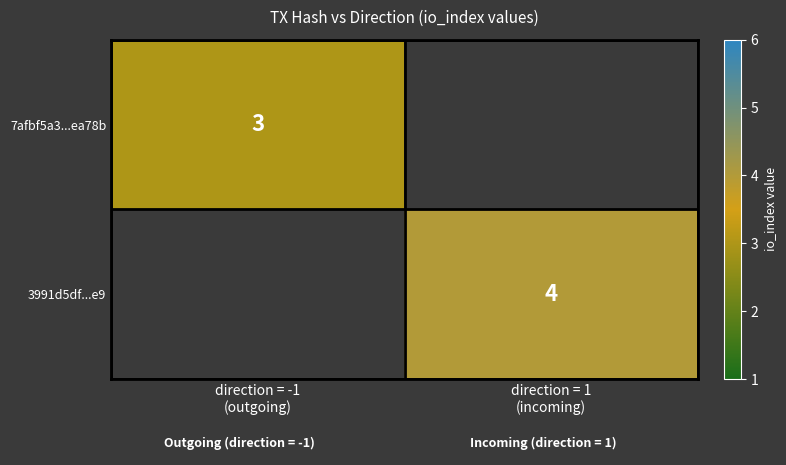

At which label is 7afbf5a3...ea78b closest to 3?

direction = -1 (outgoing)